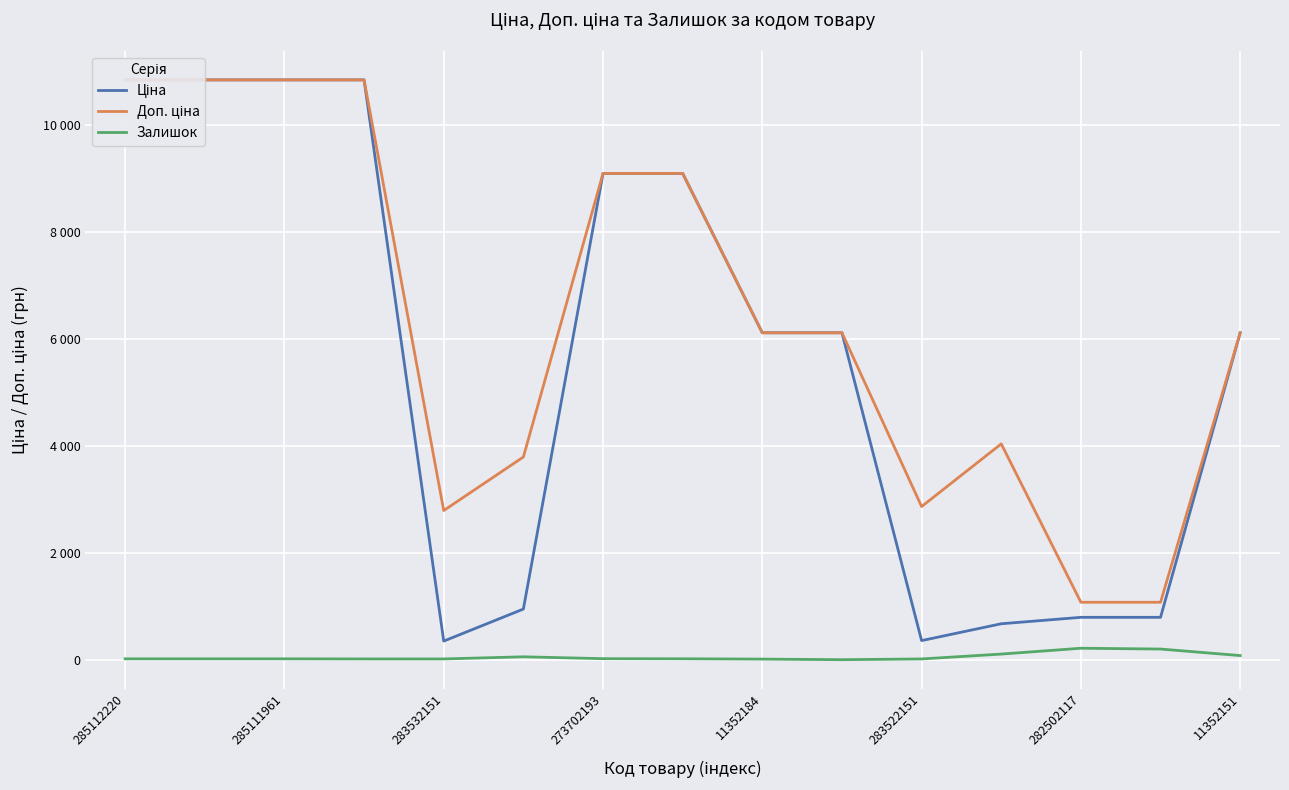

What are all the series names shown in the legend?

Ціна, Доп. ціна, Залишок